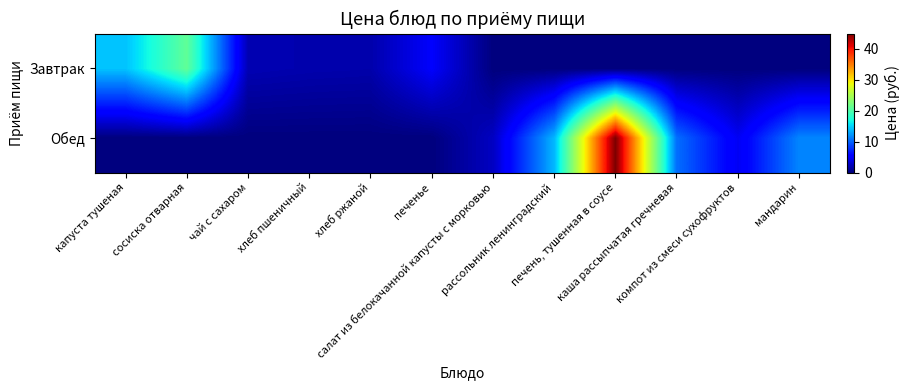

Reading left to right, transcribe all the data shown in this chart.

Завтрак: капуста тушеная=14.2	сосиска отварная=21.0	чай с сахаром=2.1	хлеб пшеничный=1.9	хлеб ржаной=1.8	печенье=5.0	салат из белокачанной капусты с морковью=0.0	рассольник ленинградский=0.0	печень, тушенная в соусе=0.0	каша рассыпчатая гречневая=0.0	компот из смеси сухофруктов=0.0	мандарин=0.0
Обед: капуста тушеная=0.0	сосиска отварная=0.0	чай с сахаром=0.0	хлеб пшеничный=0.0	хлеб ржаной=0.0	печенье=0.0	салат из белокачанной капусты с морковью=2.7	рассольник ленинградский=13.7	печень, тушенная в соусе=44.9	каша рассыпчатая гречневая=10.5	компот из смеси сухофруктов=4.6	мандарин=11.6